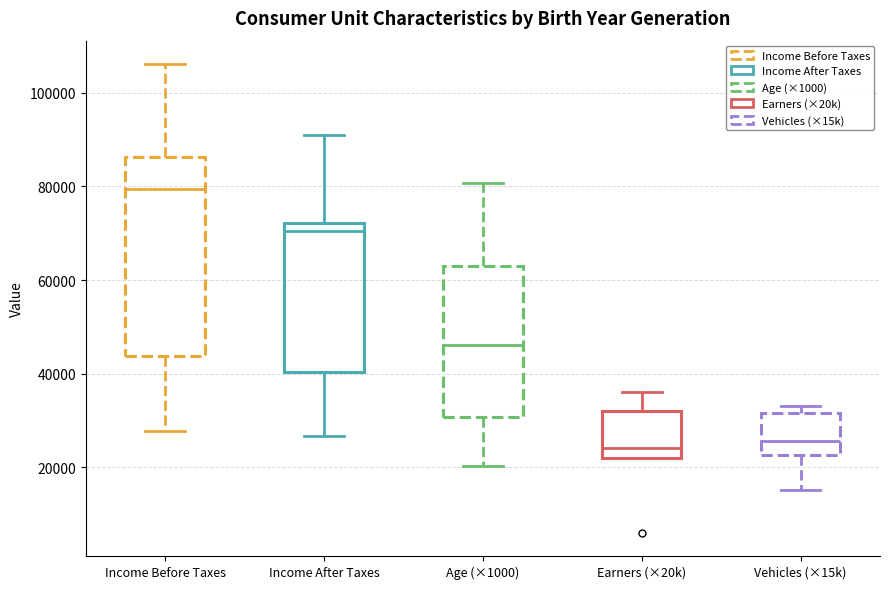

Reading left to right, read every box against the y-axis: the position of its median line, the range the box covers, and the ends of its whiskers. The values are not printed on the chart, so give them approximately, as read against the axis.

Income Before Taxes: median 80000, box 44000 to 86000, whiskers 28000 to 106000
Income After Taxes: median 70000, box 40000 to 72000, whiskers 26000 to 90000
Age (×1000): median 46000, box 30000 to 64000, whiskers 20000 to 80000
Earners (×20k): median 24000, box 22000 to 32000, whiskers 22000 to 36000
Vehicles (×15k): median 26000, box 22000 to 32000, whiskers 16000 to 34000